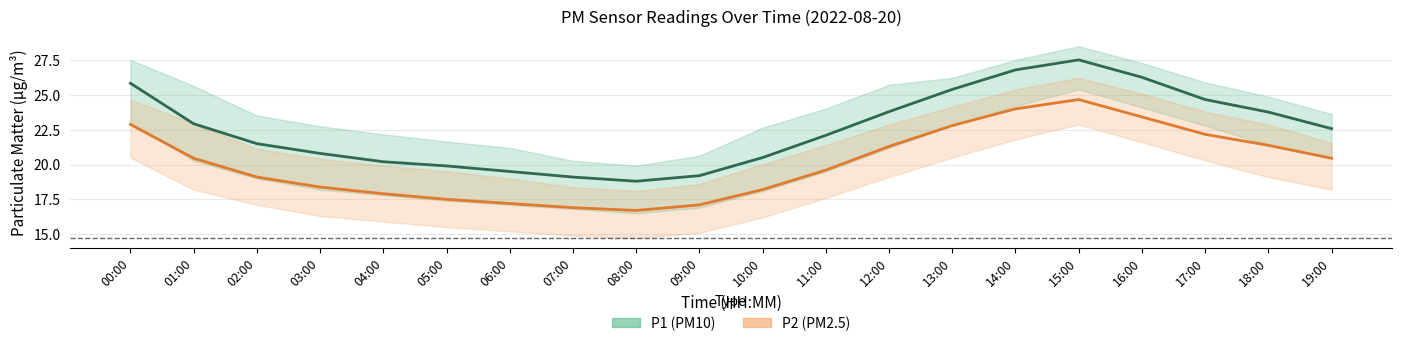

Reading left to right, list all the values displayed in this chart.

P1 (PM10): 00:00=25.8	01:00=22.9	02:00=21.5	03:00=20.8	04:00=20.2	05:00=19.9	06:00=19.5	07:00=19.1	08:00=18.8	09:00=19.2	10:00=20.5	11:00=22.1	12:00=23.8	13:00=25.4	14:00=26.8	15:00=27.5	16:00=26.3	17:00=24.7	18:00=23.8	19:00=22.6
P2 (PM2.5): 00:00=22.9	01:00=20.4	02:00=19.1	03:00=18.4	04:00=17.9	05:00=17.5	06:00=17.2	07:00=16.9	08:00=16.7	09:00=17.1	10:00=18.2	11:00=19.6	12:00=21.3	13:00=22.8	14:00=24.0	15:00=24.7	16:00=23.4	17:00=22.2	18:00=21.4	19:00=20.4